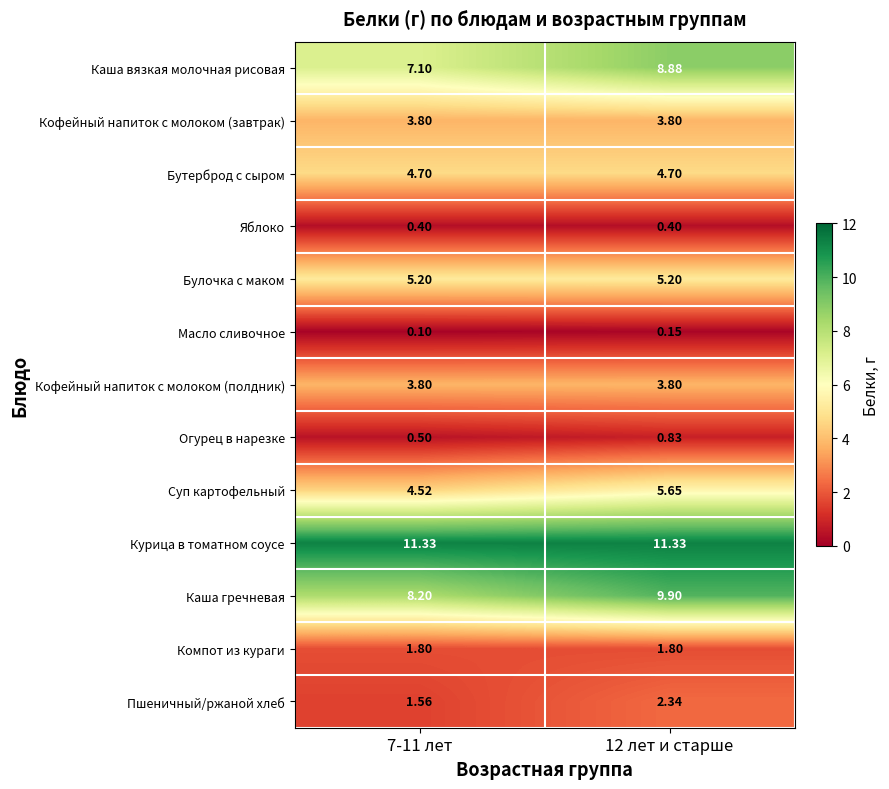

Between 7-11 лет and 12 лет и старше, which series saw the biggest shift?

Каша вязкая молочная рисовая